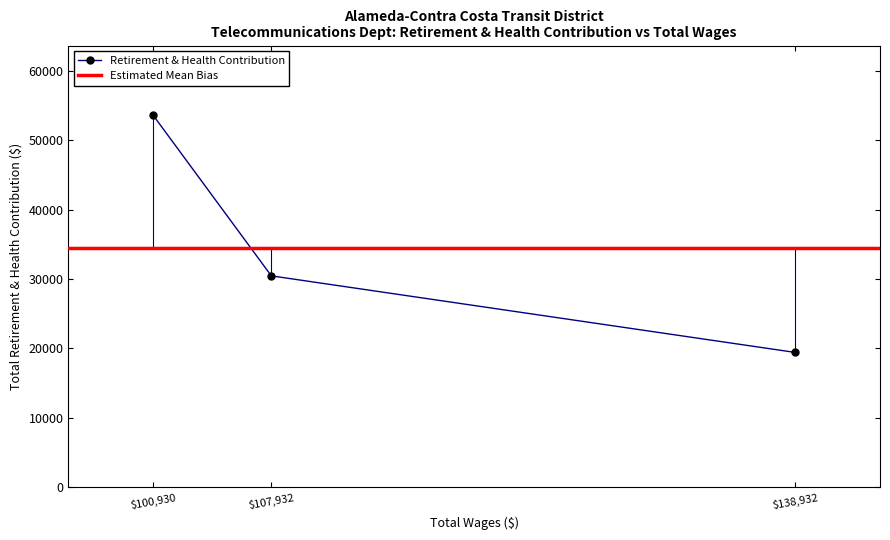

How many data points does each series have?

3